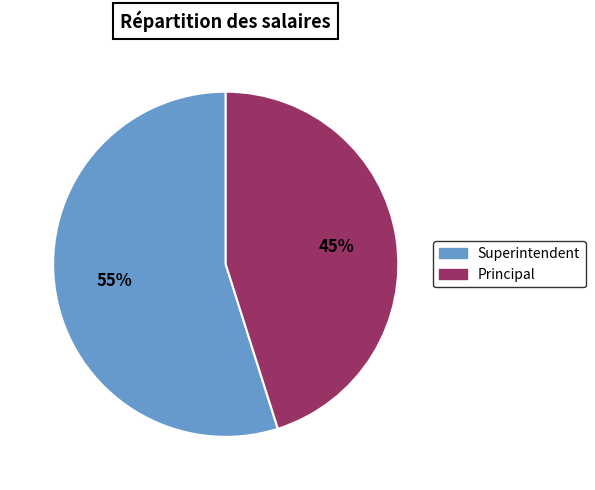

Is the sum of Superintendent and Principal greater than half?

Yes